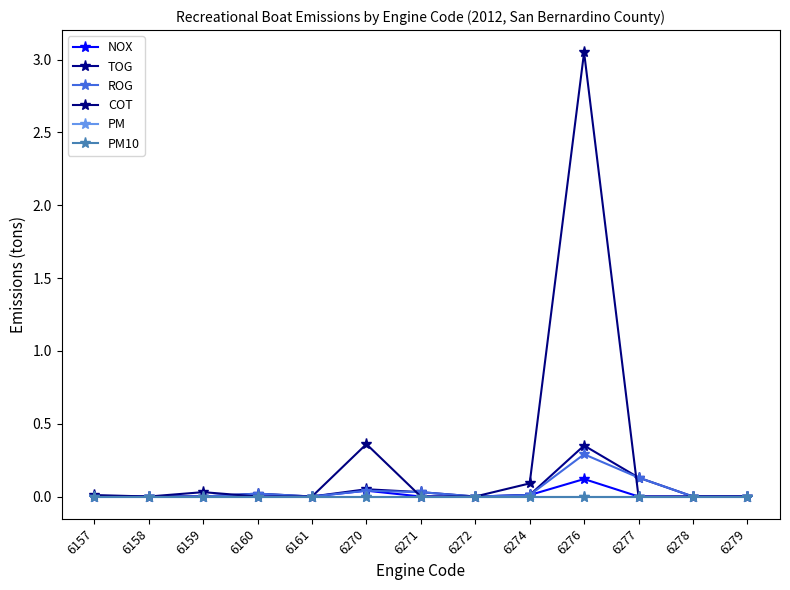

Which series has the largest range (max minus min)?

COT